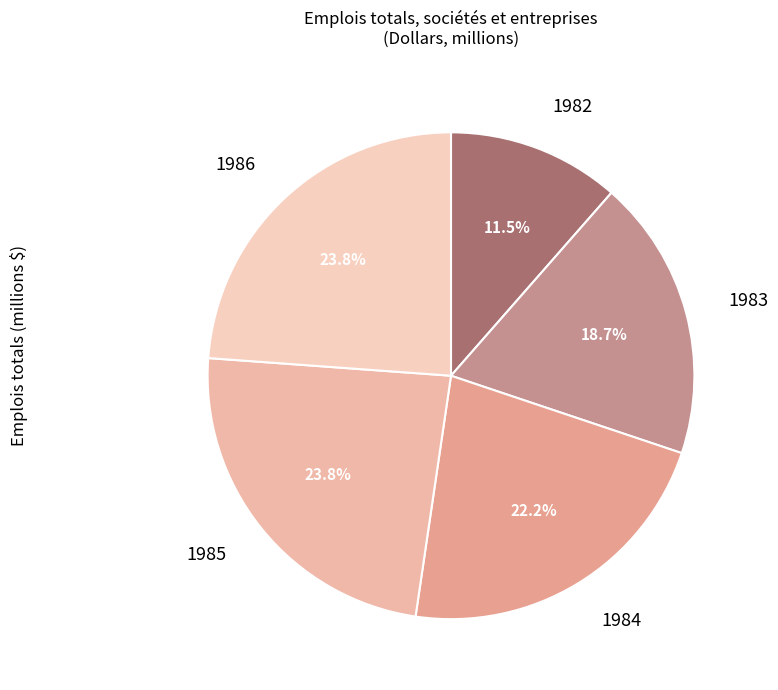

How many slices are in this pie chart?

5